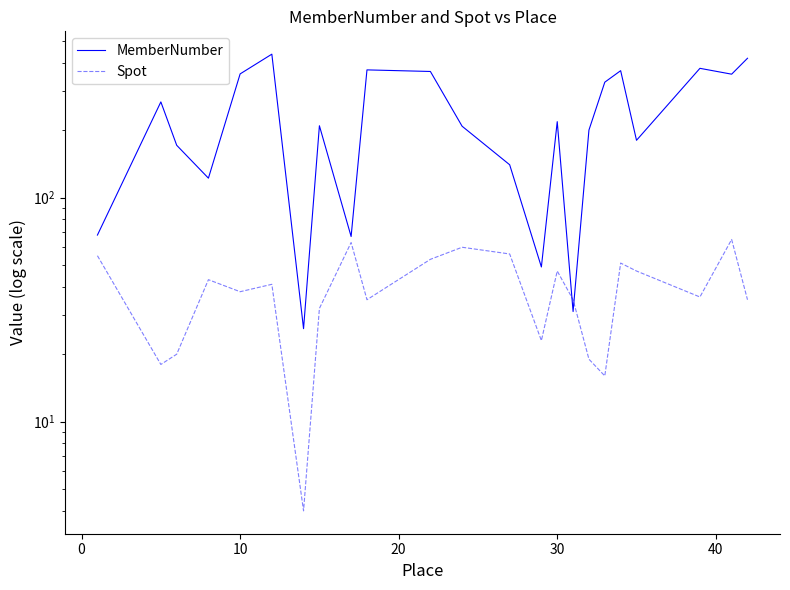

Reading right to left, extract all data points from this chart.

MemberNumber: 418	355	377	180	368	327	200	31	218	49	140	208	365	371	67	209	26	436	356	122	171	267	68
Spot: 35	65	36	47	51	16	19	35	47	23	56	60	53	35	63	32	4	41	38	43	20	18	55